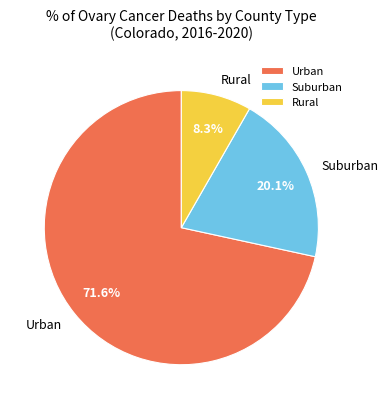

Do Suburban and Rural together represent more than half of the pie?

No